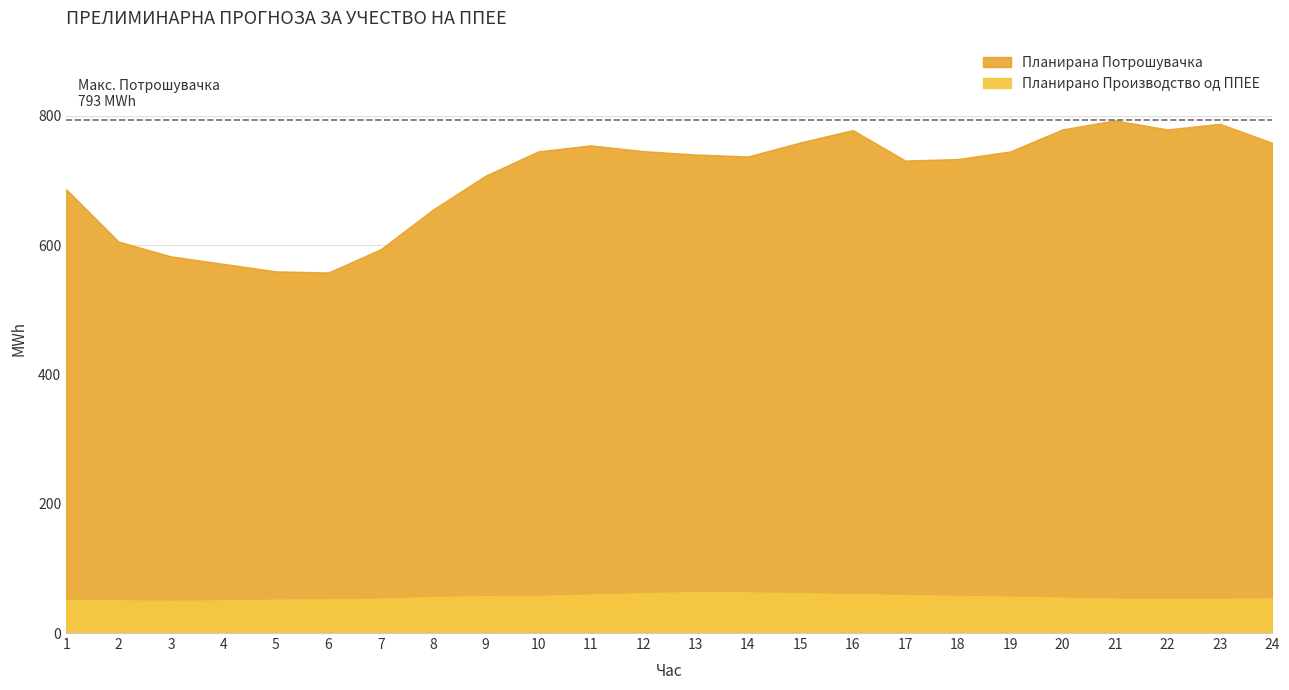

At which label does Планирана Потрошувачка reach its minimum?

6